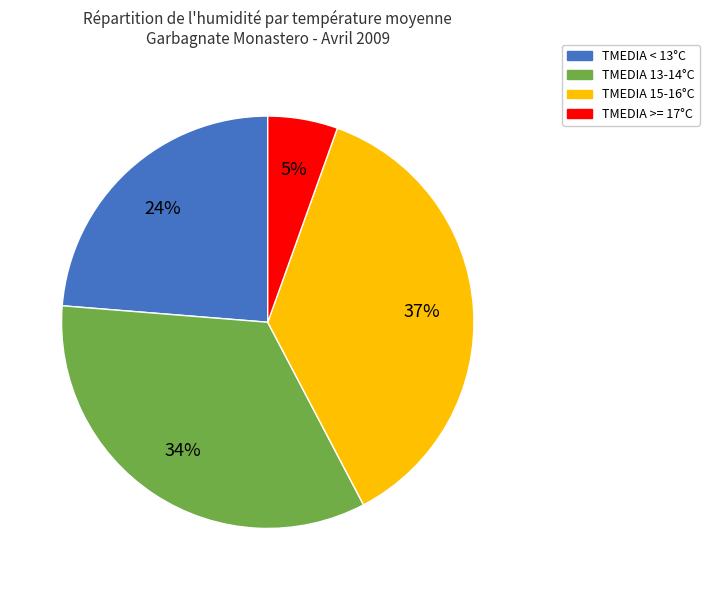

Is there any slice that represents more than half of the pie?

No